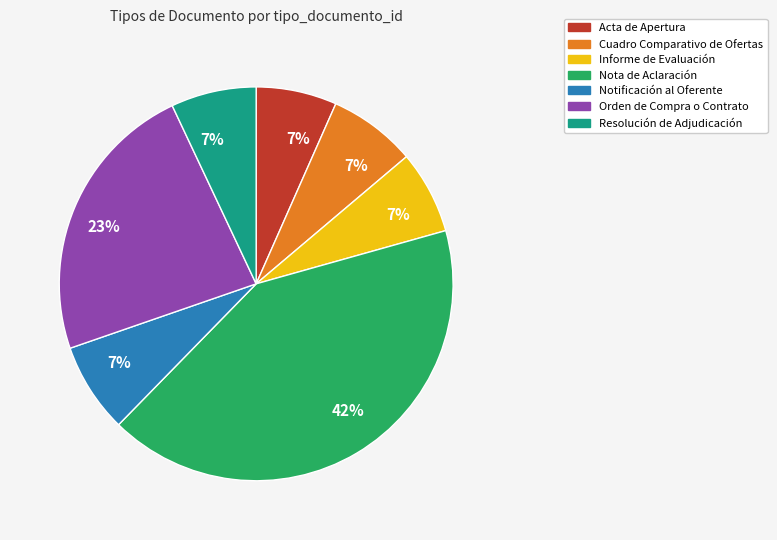

The Cuadro Comparativo de Ofertas slice represents 7% of the pie. True or false?

True